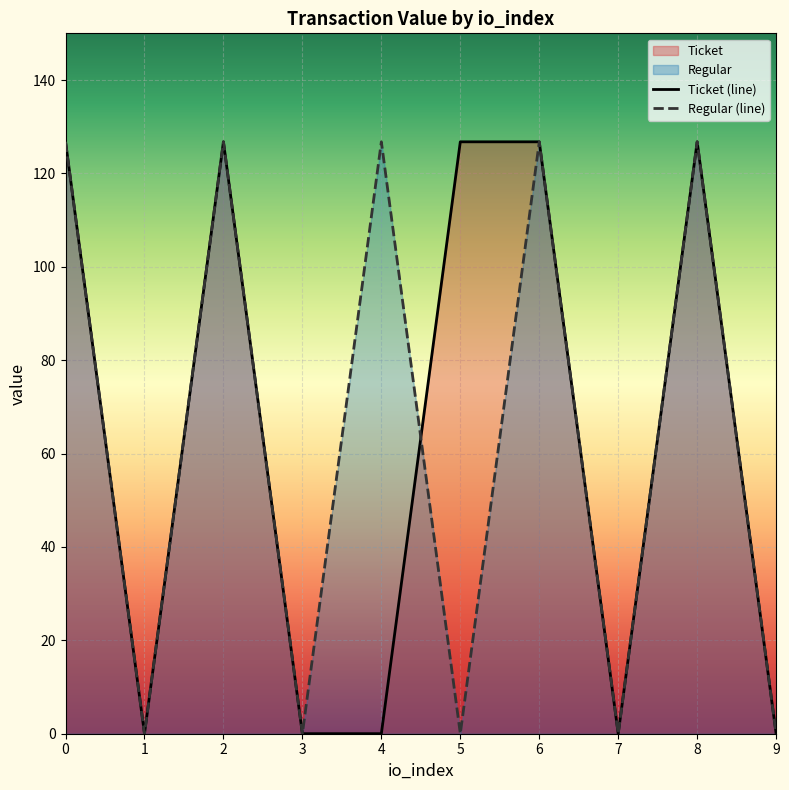

What is the difference between the maximum and minimum values in the Ticket series?

126.8